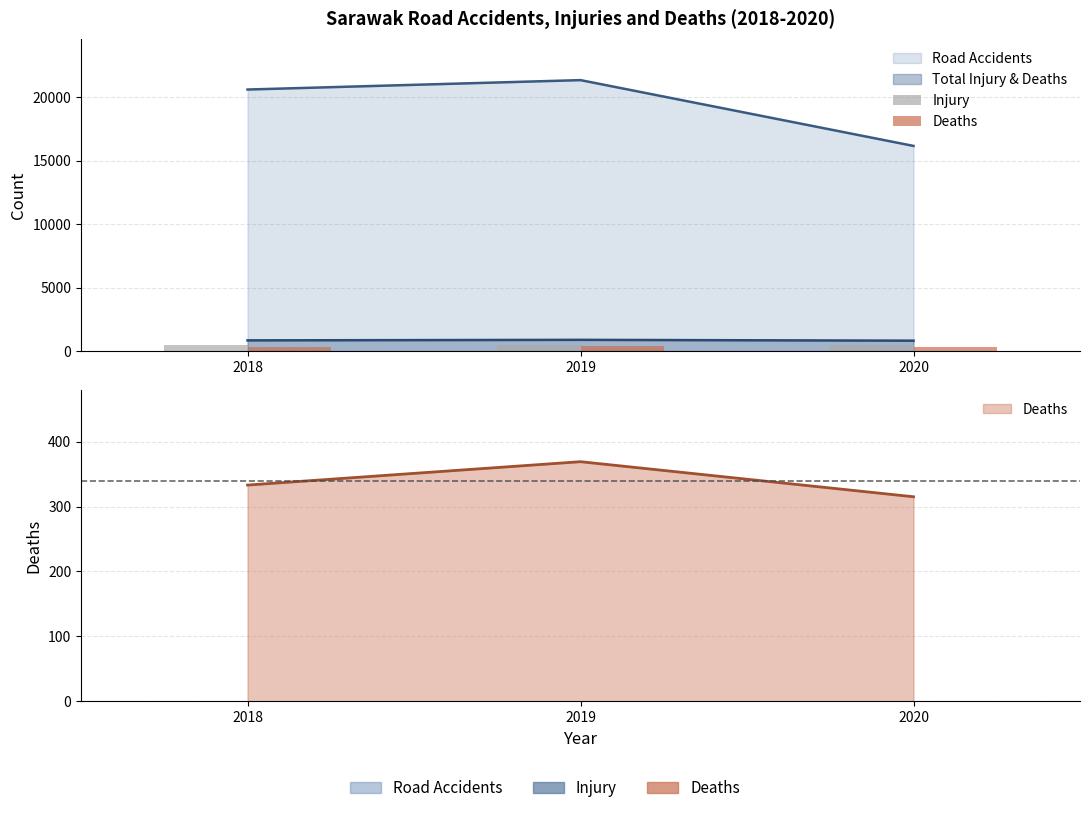

How many values in the Deaths series exceed 333?

1